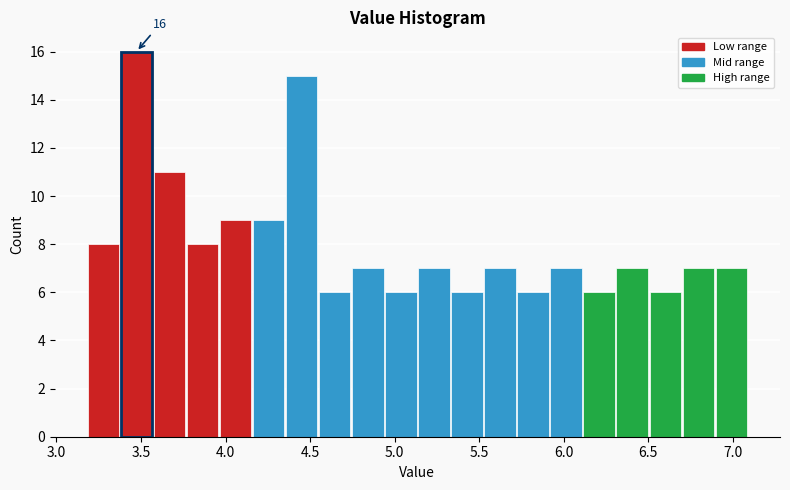

Around what value on the x-axis is the tallest bar? Give the approximate position of its centre, as read against the axis.

3.45